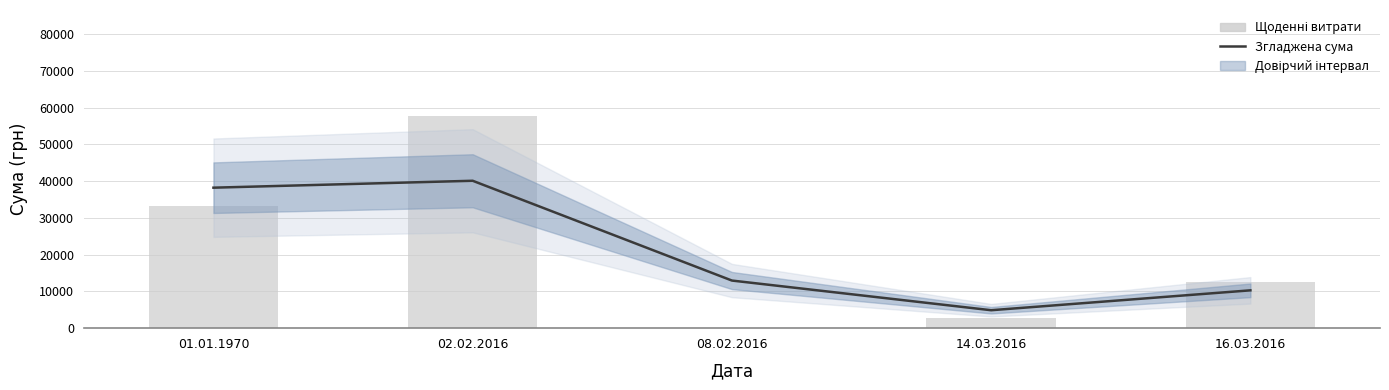

The Щоденні витрати series shows 135.7 at 08.02.2016. True or false?

True